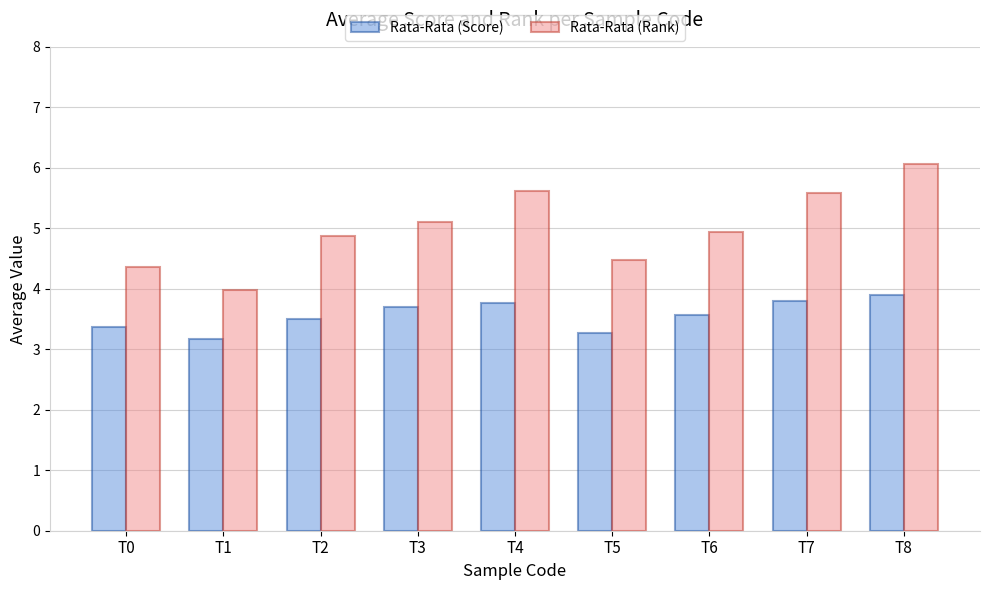

What are all the series names shown in the legend?

Rata-Rata (Score), Rata-Rata (Rank)